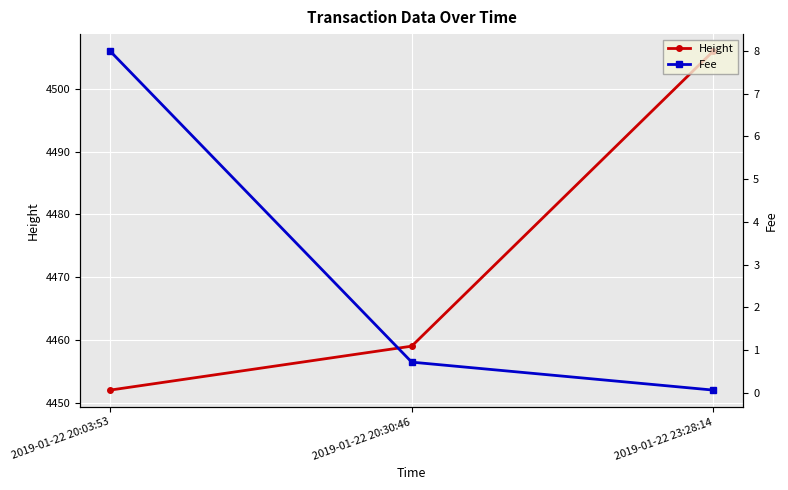

What is the sum of all Fee values?

8.8